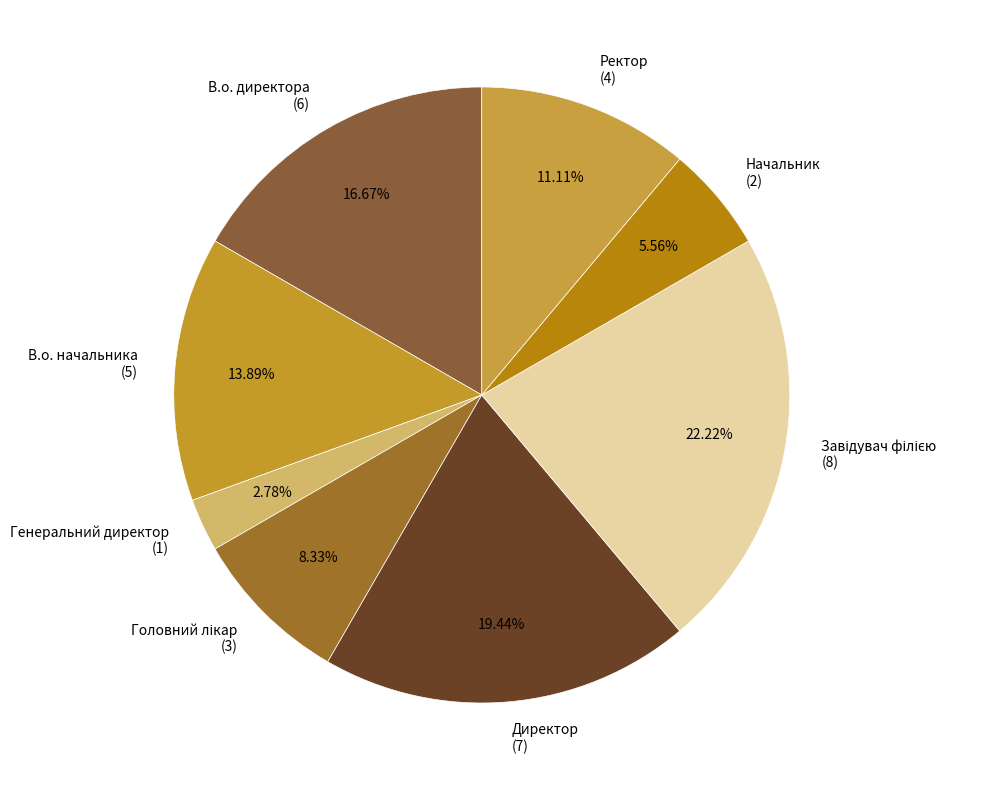

Combined, what portion of the pie is В.о. начальника and Директор?

33.3%